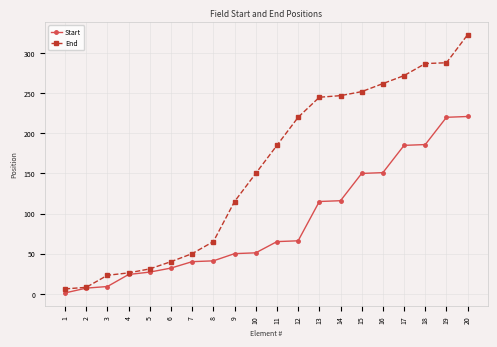

Which category has the highest value across all series?

20